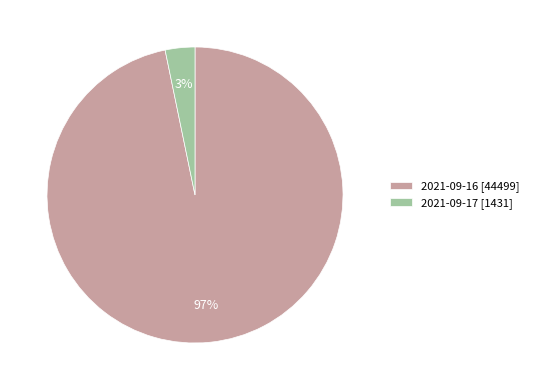

To the nearest percent, what percentage of the pie is 2021-09-17?

3%